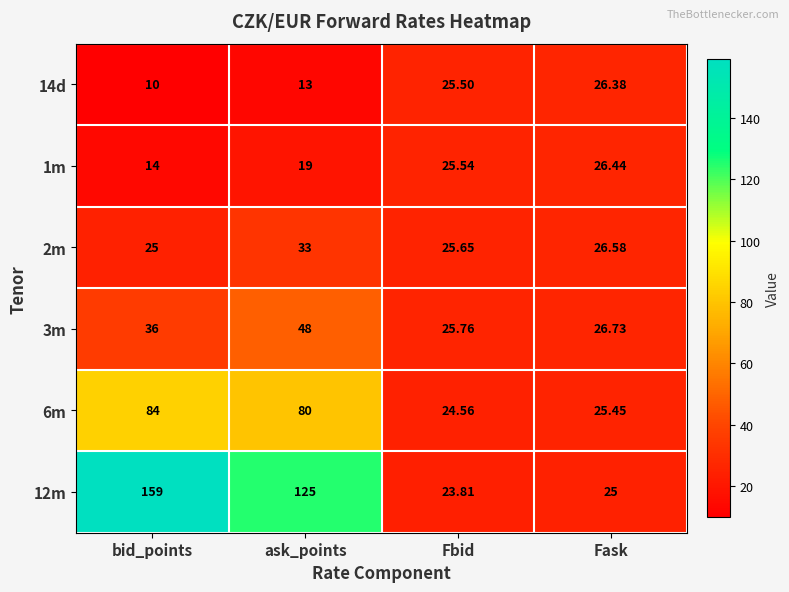

At which label does 14d reach its peak?

Fask